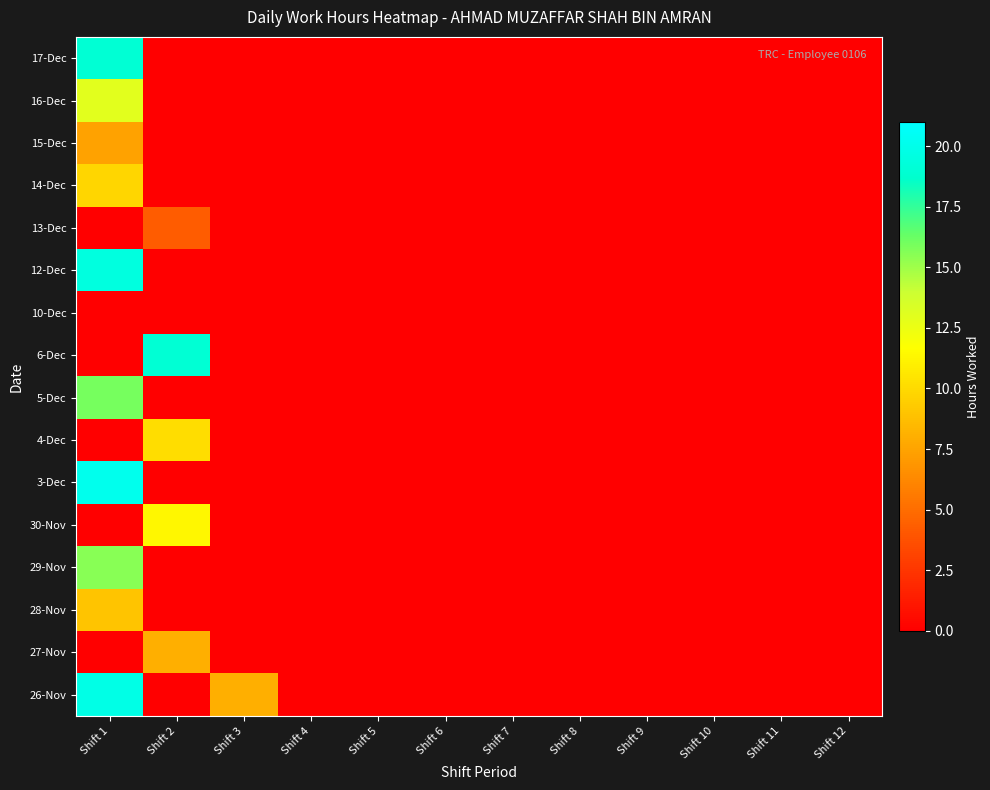

Reading right to left, list all the values displayed in this chart.

26-Nov: Shift 12=0.0	Shift 11=0.0	Shift 10=0.0	Shift 9=0.0	Shift 8=0.0	Shift 7=0.0	Shift 6=0.0	Shift 5=0.0	Shift 4=0.0	Shift 3=8.0	Shift 2=0.0	Shift 1=19.8
27-Nov: Shift 12=0.0	Shift 11=0.0	Shift 10=0.0	Shift 9=0.0	Shift 8=0.0	Shift 7=0.0	Shift 6=0.0	Shift 5=0.0	Shift 4=0.0	Shift 3=0.0	Shift 2=8.0	Shift 1=0.0
28-Nov: Shift 12=0.0	Shift 11=0.0	Shift 10=0.0	Shift 9=0.0	Shift 8=0.0	Shift 7=0.0	Shift 6=0.0	Shift 5=0.0	Shift 4=0.0	Shift 3=0.0	Shift 2=0.0	Shift 1=9.0
29-Nov: Shift 12=0.0	Shift 11=0.0	Shift 10=0.0	Shift 9=0.0	Shift 8=0.0	Shift 7=0.0	Shift 6=0.0	Shift 5=0.0	Shift 4=0.0	Shift 3=0.0	Shift 2=0.0	Shift 1=15.6
30-Nov: Shift 12=0.0	Shift 11=0.0	Shift 10=0.0	Shift 9=0.0	Shift 8=0.0	Shift 7=0.0	Shift 6=0.0	Shift 5=0.0	Shift 4=0.0	Shift 3=0.0	Shift 2=11.3	Shift 1=0.0
3-Dec: Shift 12=0.0	Shift 11=0.0	Shift 10=0.0	Shift 9=0.0	Shift 8=0.0	Shift 7=0.0	Shift 6=0.0	Shift 5=0.0	Shift 4=0.0	Shift 3=0.0	Shift 2=0.0	Shift 1=20.1
4-Dec: Shift 12=0.0	Shift 11=0.0	Shift 10=0.0	Shift 9=0.0	Shift 8=0.0	Shift 7=0.0	Shift 6=0.0	Shift 5=0.0	Shift 4=0.0	Shift 3=0.0	Shift 2=10.2	Shift 1=0.0
5-Dec: Shift 12=0.0	Shift 11=0.0	Shift 10=0.0	Shift 9=0.0	Shift 8=0.0	Shift 7=0.0	Shift 6=0.0	Shift 5=0.0	Shift 4=0.0	Shift 3=0.0	Shift 2=0.0	Shift 1=15.9
6-Dec: Shift 12=0.0	Shift 11=0.0	Shift 10=0.0	Shift 9=0.0	Shift 8=0.0	Shift 7=0.0	Shift 6=0.0	Shift 5=0.0	Shift 4=0.0	Shift 3=0.0	Shift 2=19.0	Shift 1=0.0
10-Dec: Shift 12=0.0	Shift 11=0.0	Shift 10=0.0	Shift 9=0.0	Shift 8=0.0	Shift 7=0.0	Shift 6=0.0	Shift 5=0.0	Shift 4=0.0	Shift 3=0.0	Shift 2=0.0	Shift 1=0.0
12-Dec: Shift 12=0.0	Shift 11=0.0	Shift 10=0.0	Shift 9=0.0	Shift 8=0.0	Shift 7=0.0	Shift 6=0.0	Shift 5=0.0	Shift 4=0.0	Shift 3=0.0	Shift 2=0.0	Shift 1=19.5
13-Dec: Shift 12=0.0	Shift 11=0.0	Shift 10=0.0	Shift 9=0.0	Shift 8=0.0	Shift 7=0.0	Shift 6=0.0	Shift 5=0.0	Shift 4=0.0	Shift 3=0.0	Shift 2=4.3	Shift 1=0.0
14-Dec: Shift 12=0.0	Shift 11=0.0	Shift 10=0.0	Shift 9=0.0	Shift 8=0.0	Shift 7=0.0	Shift 6=0.0	Shift 5=0.0	Shift 4=0.0	Shift 3=0.0	Shift 2=0.0	Shift 1=9.8
15-Dec: Shift 12=0.0	Shift 11=0.0	Shift 10=0.0	Shift 9=0.0	Shift 8=0.0	Shift 7=0.0	Shift 6=0.0	Shift 5=0.0	Shift 4=0.0	Shift 3=0.0	Shift 2=0.0	Shift 1=7.4
16-Dec: Shift 12=0.0	Shift 11=0.0	Shift 10=0.0	Shift 9=0.0	Shift 8=0.0	Shift 7=0.0	Shift 6=0.0	Shift 5=0.0	Shift 4=0.0	Shift 3=0.0	Shift 2=0.0	Shift 1=13.0
17-Dec: Shift 12=0.0	Shift 11=0.0	Shift 10=0.0	Shift 9=0.0	Shift 8=0.0	Shift 7=0.0	Shift 6=0.0	Shift 5=0.0	Shift 4=0.0	Shift 3=0.0	Shift 2=0.0	Shift 1=18.9